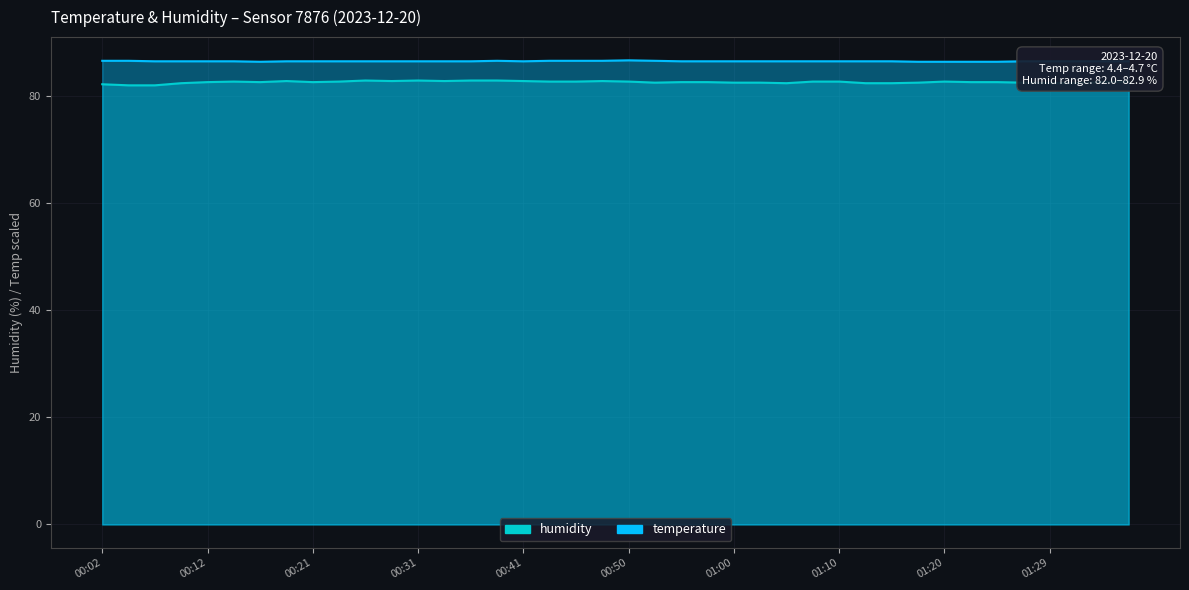

What is the difference between the highest and lowest values at 00:33?

3.7